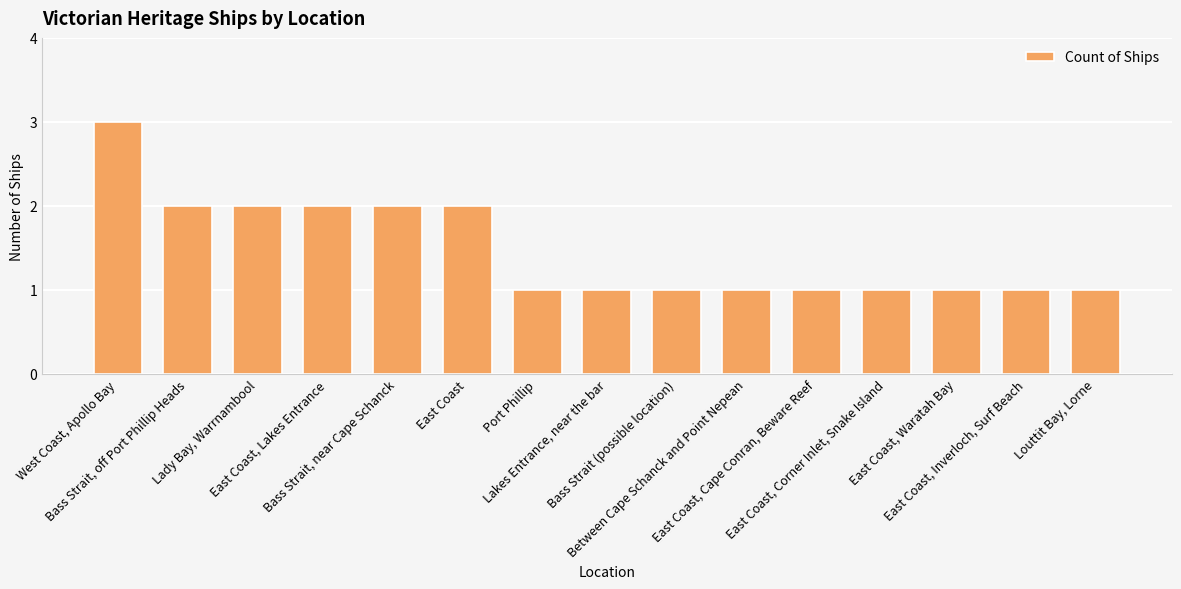

What is the average value?

1